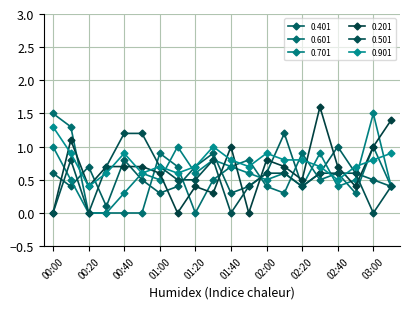

In 0.401, how many points are lower than both neighbors (excluding endpoints)?

5